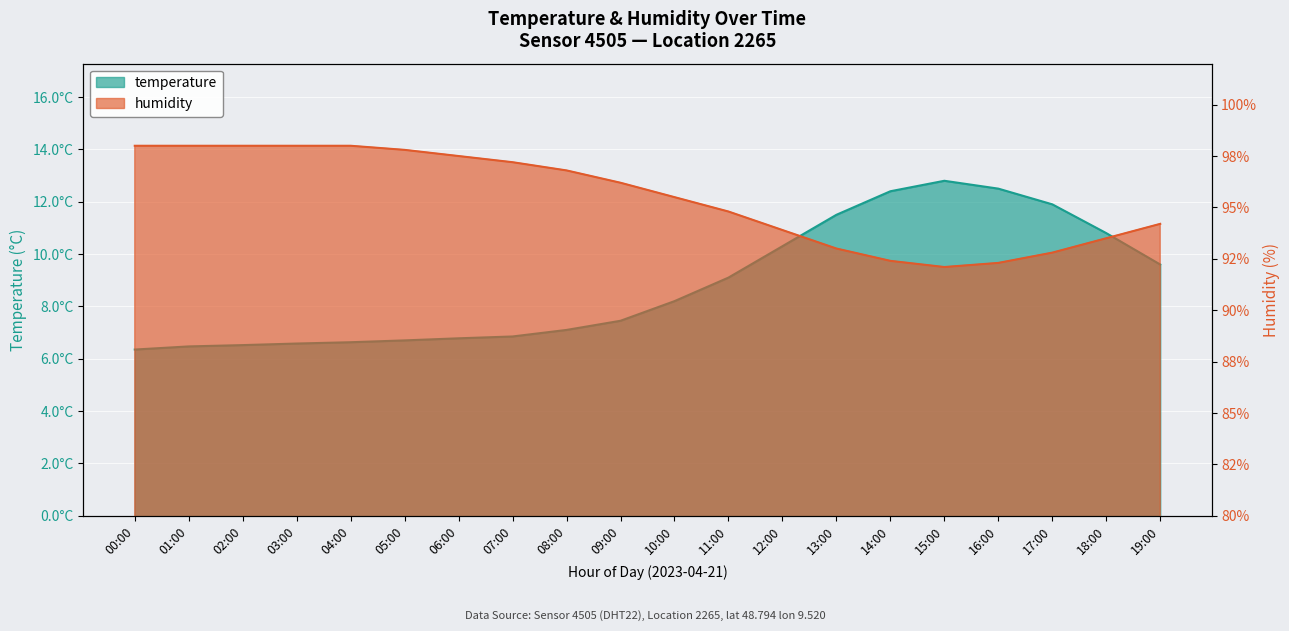

What is the sum of the temperature values at 18:00 and 05:00?

17.5